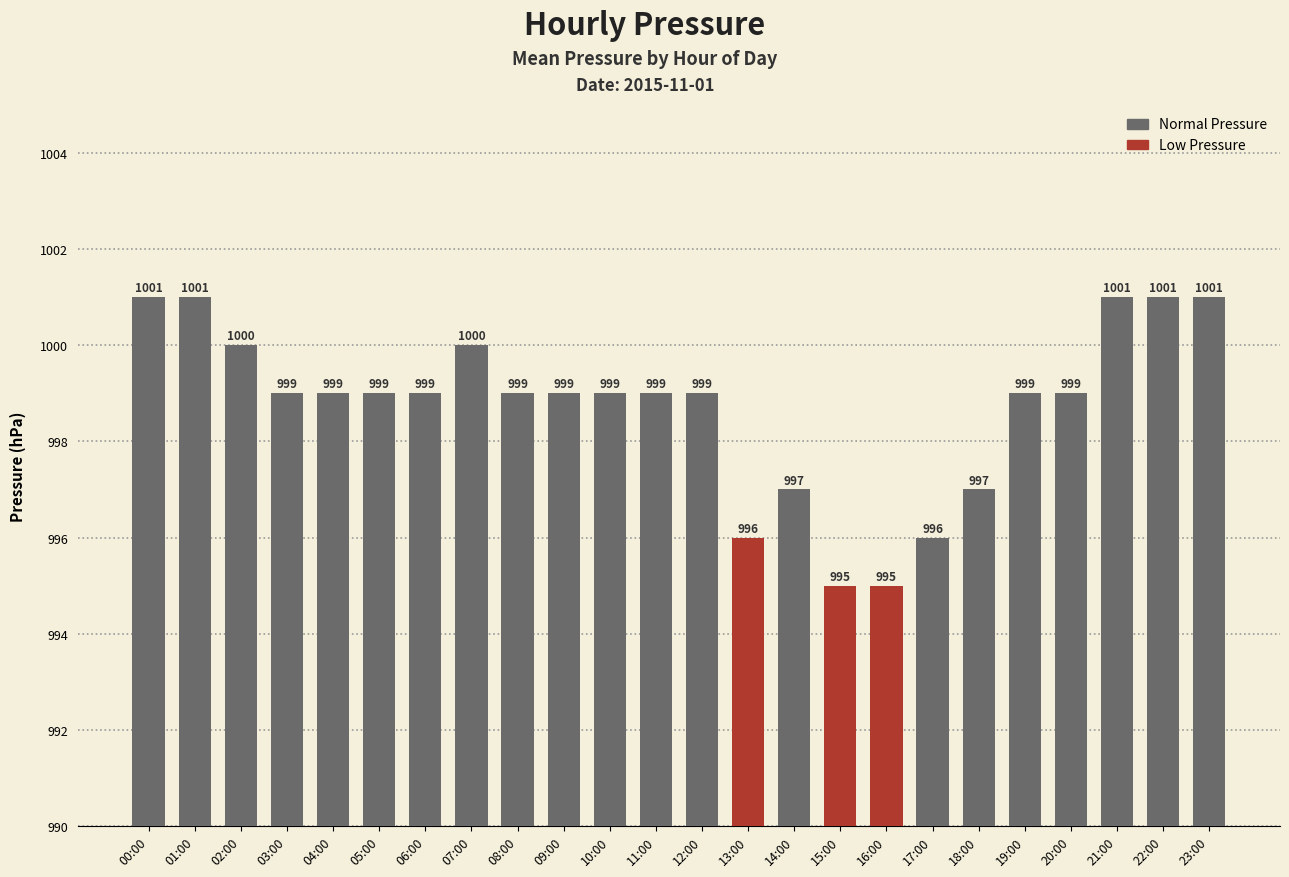

What is the greatest value displayed?

1001